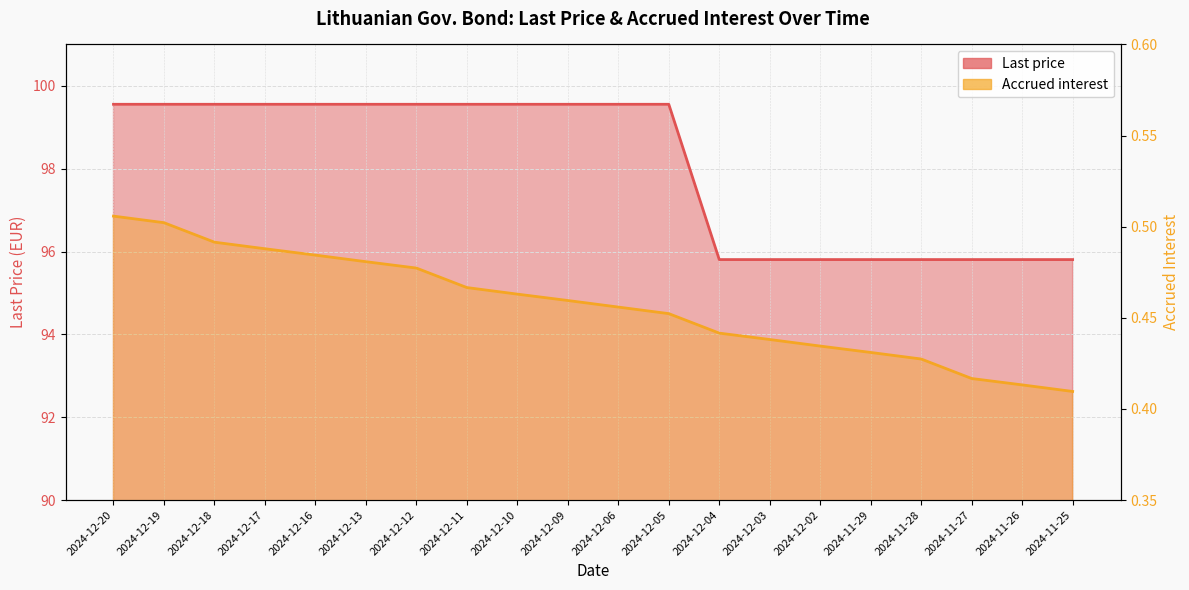

List the series in order of their overall mean, highest first.

Last price, Accrued interest